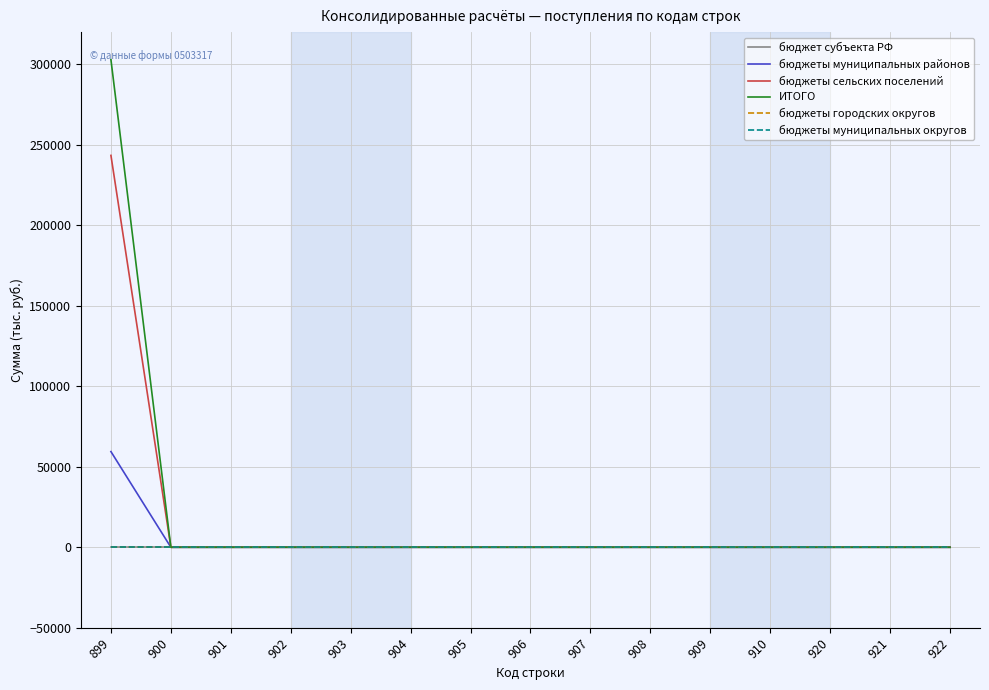

Does the chart have visible grid lines?

Yes